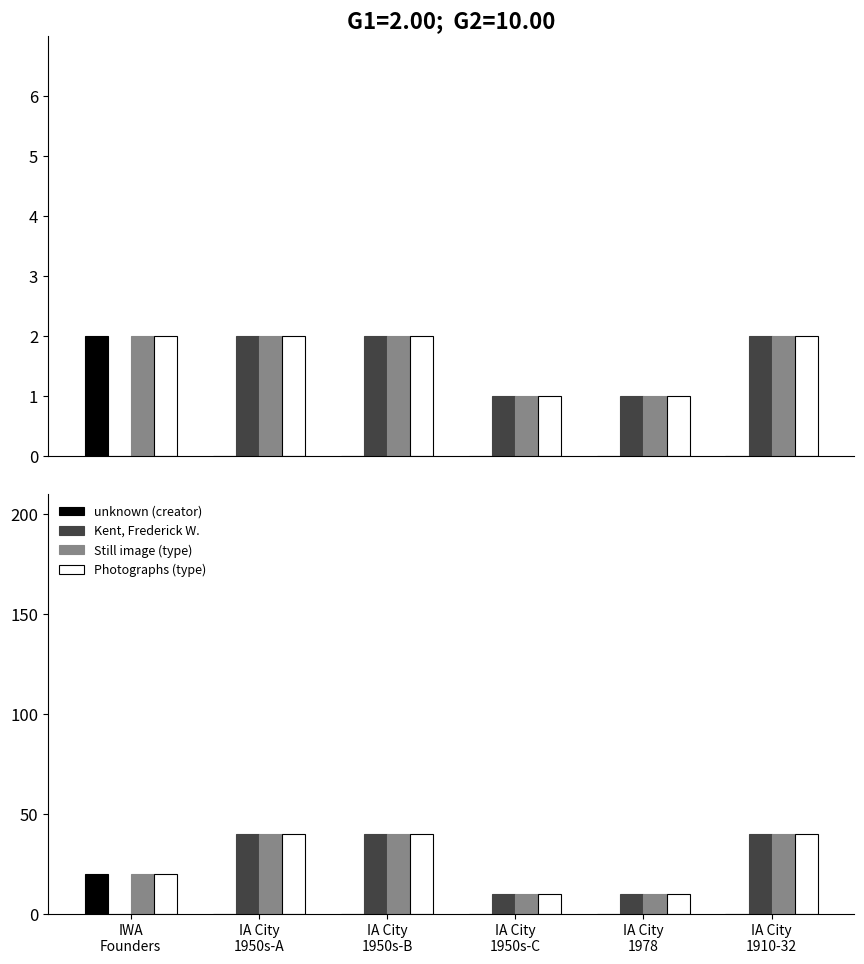

Rank the series at IA City
1950s-C from highest to lowest value.

Kent, Frederick W., Still image (type), Photographs (type), unknown (creator)